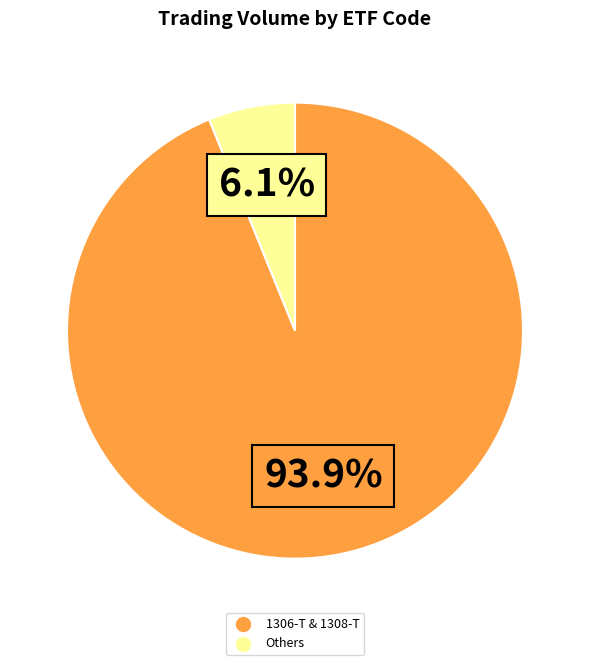

Does any single category account for the majority?

Yes